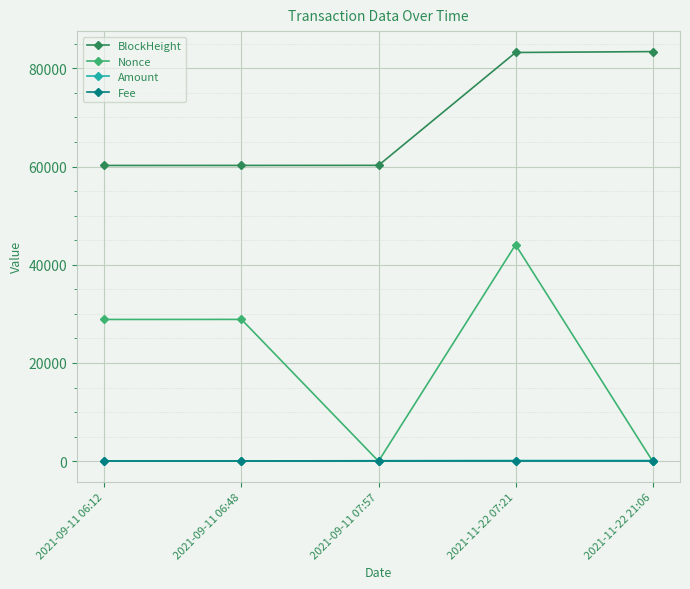

Where do Fee and Nonce first cross each other?

2021-09-11 06:48 and 2021-09-11 07:57